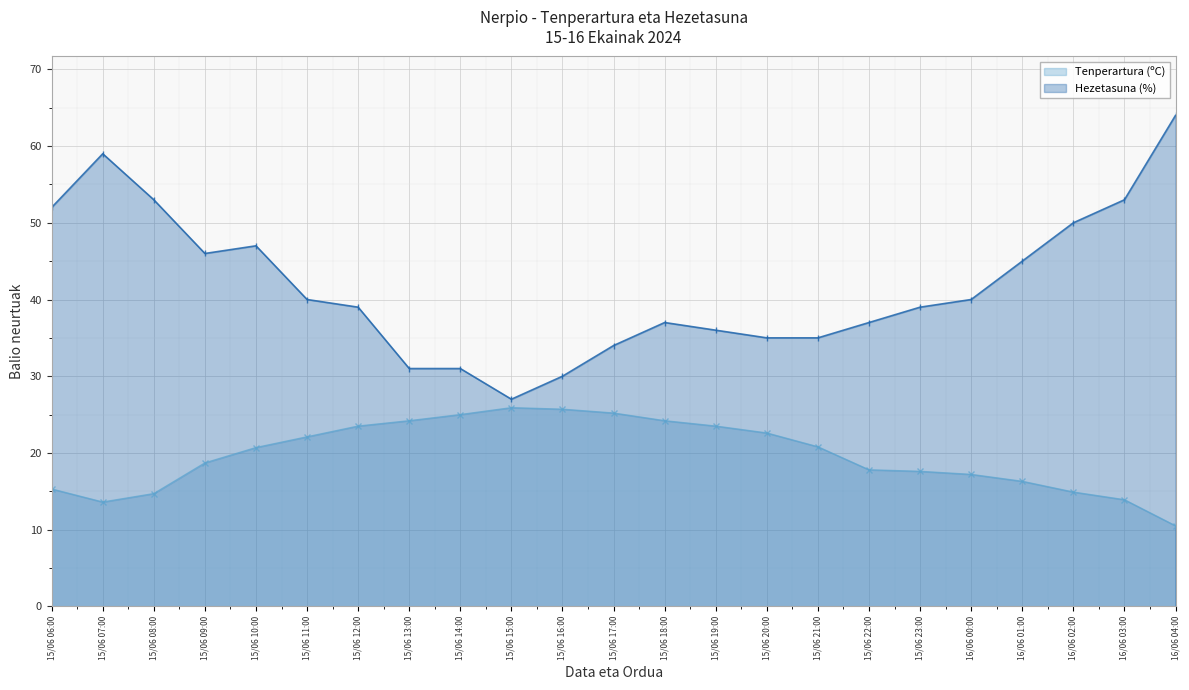

True or false: Hezetasuna (%) and Tenperartura (ºC) intersect in this chart.

False